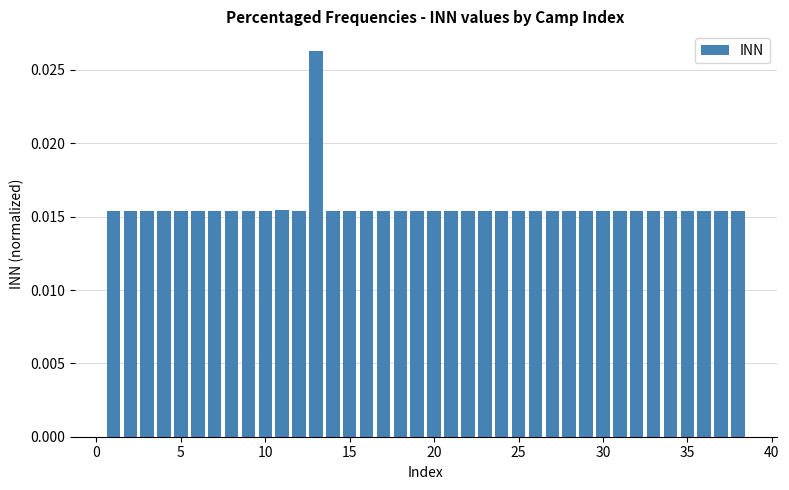

What is the sum of all values?

0.6